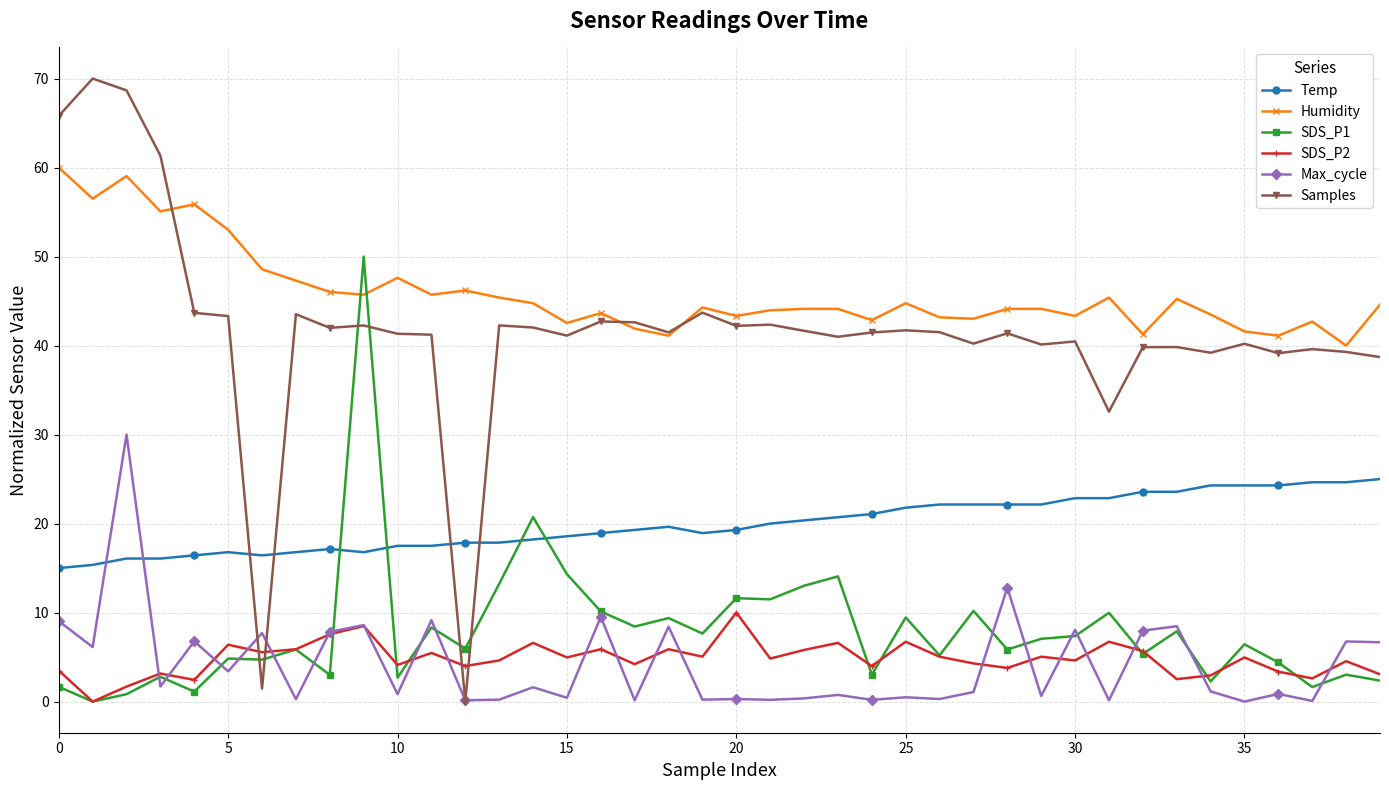

List the series in order of their peak value, lowest first.

SDS_P2, Temp, Max_cycle, SDS_P1, Humidity, Samples